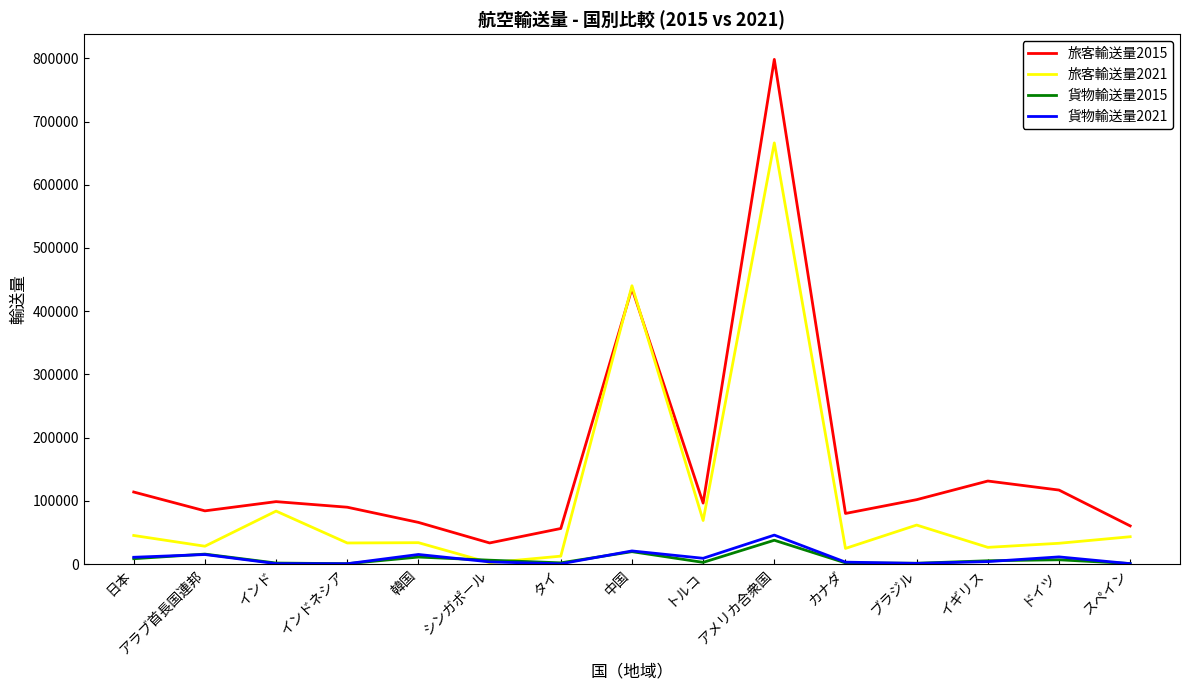

Which series has the largest total across all categories?

旅客輸送量2015